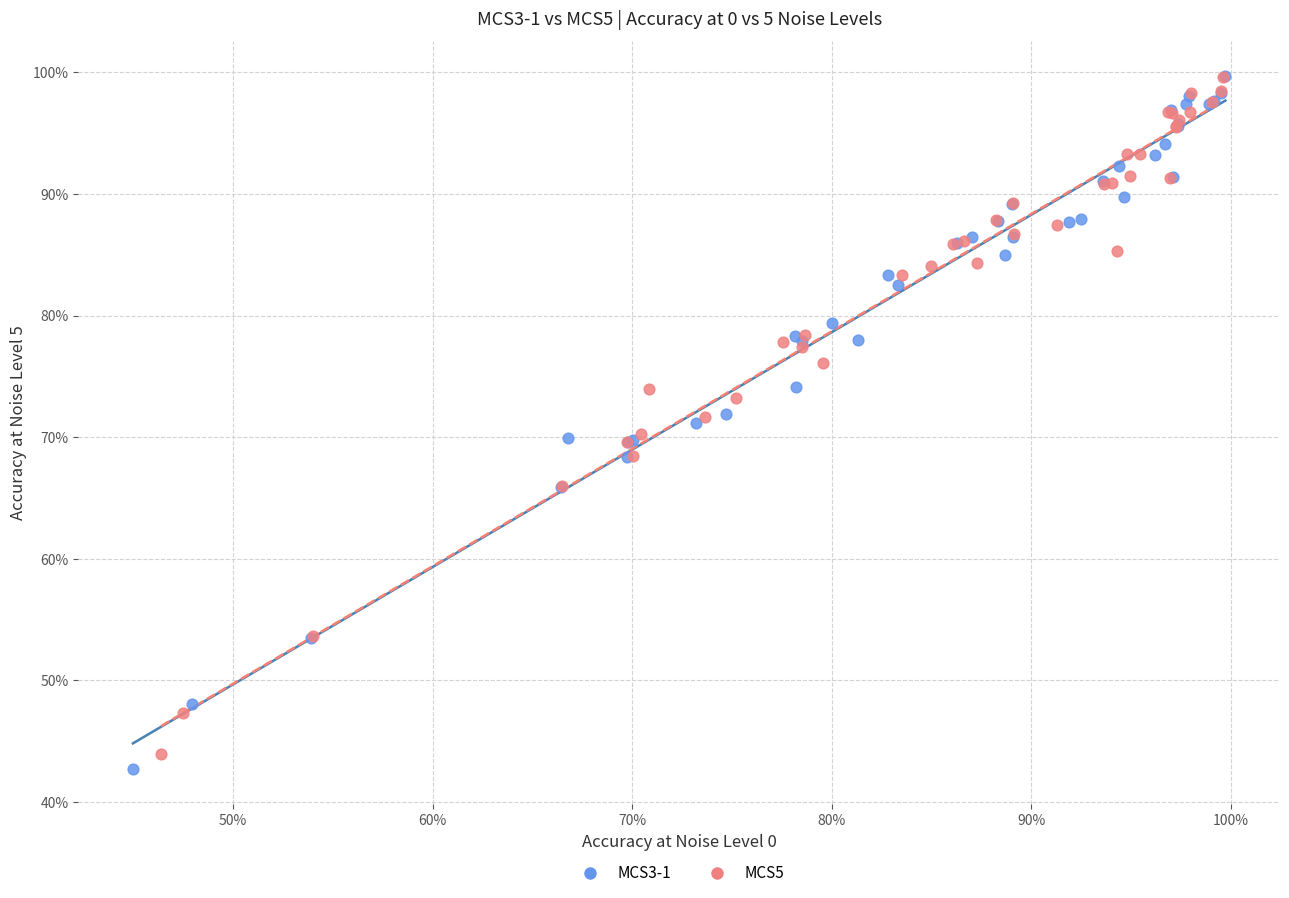

What are all the series names shown in the legend?

MCS3-1, MCS5